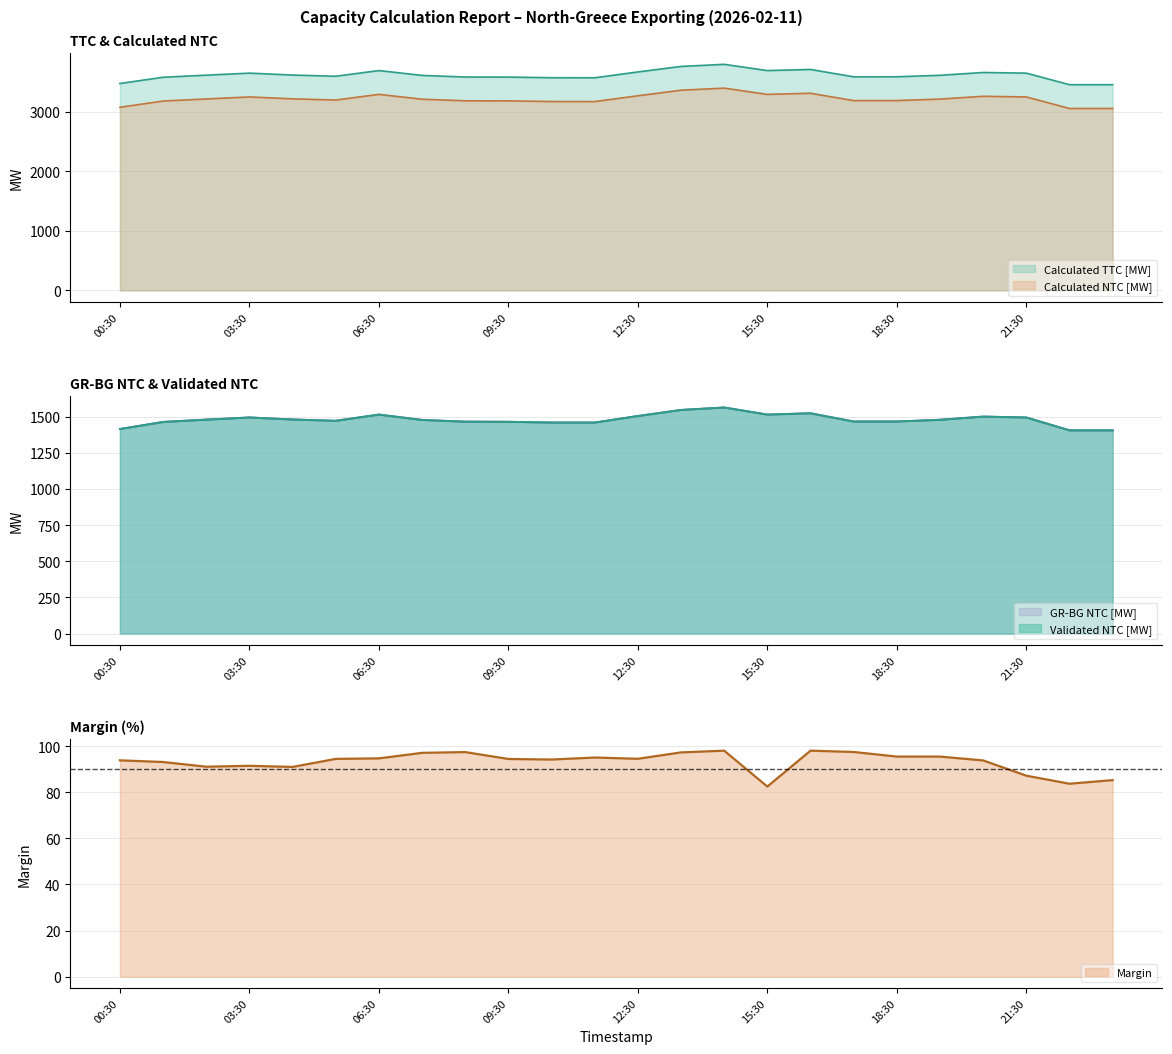

What is the value of the Margin point at the 21st from the left?

93.8